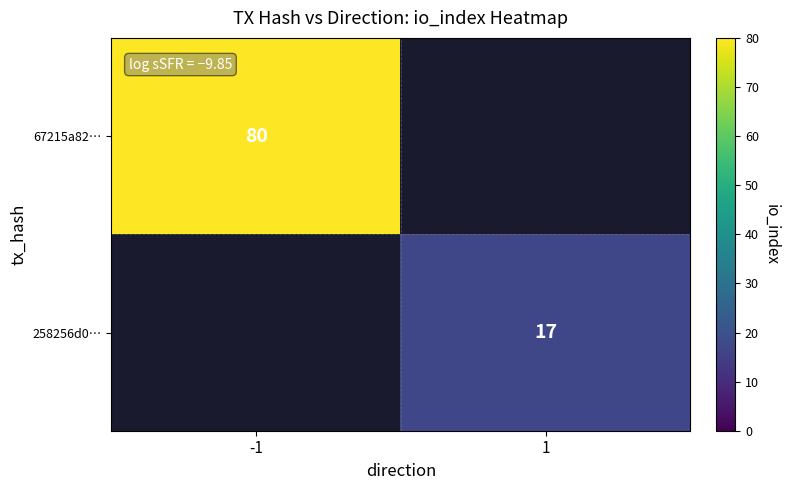

The 67215a82… series shows 142.4 at -1. True or false?

False